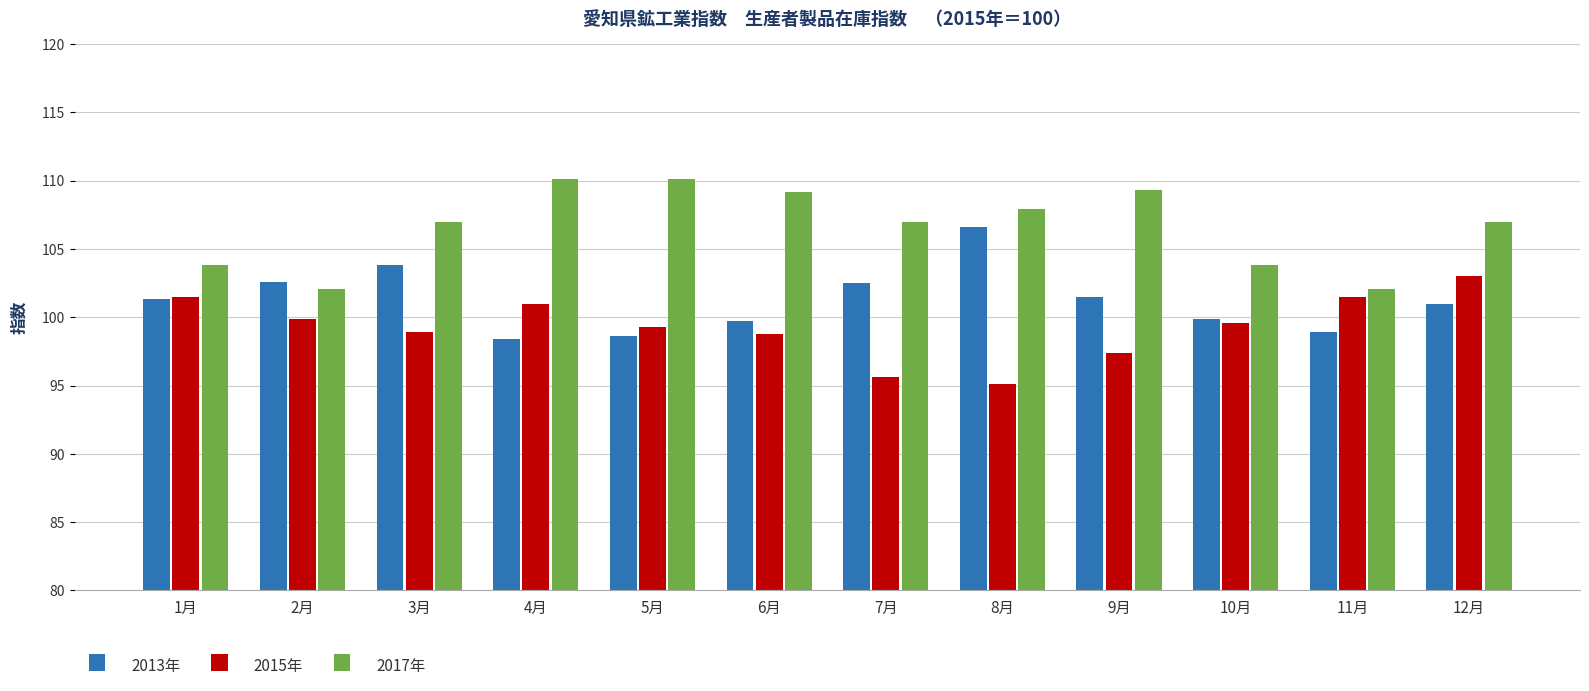

Is it true that 2013年 equals 57.4 at 4月?

False